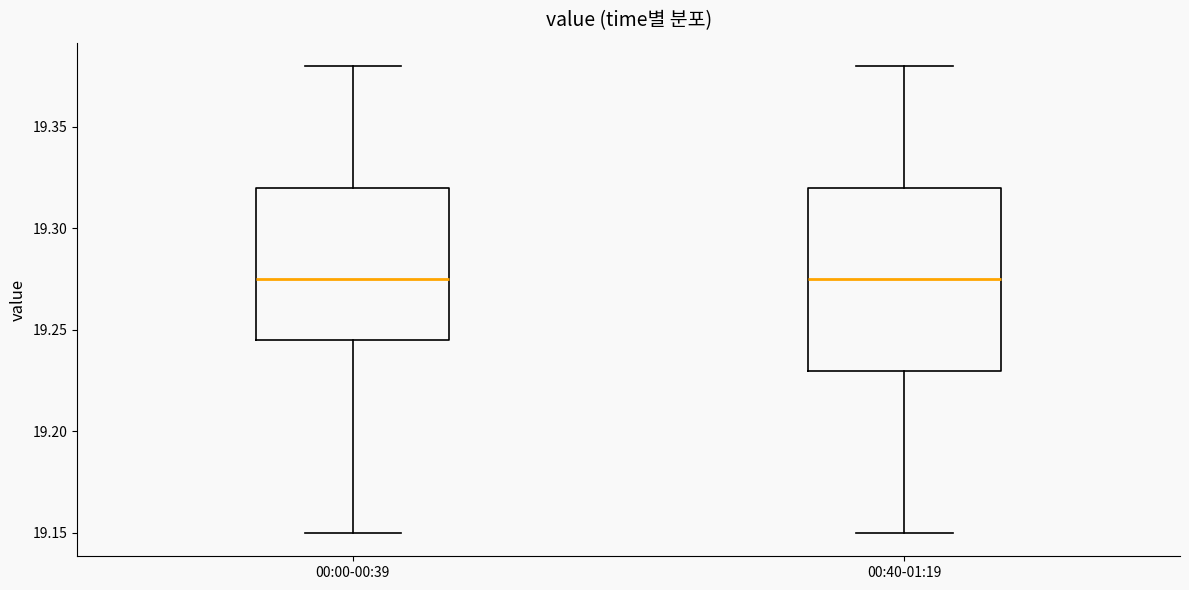

Reading left to right, transcribe this box plot: for each box, give where its median line is, the range the box spans, and where its two whiskers end, as read against the y-axis. The values are not printed on the chart, so give them approximately, as read against the axis.

00:00-00:39: median 19.275, box 19.245 to 19.320, whiskers 19.150 to 19.380
00:40-01:19: median 19.275, box 19.230 to 19.320, whiskers 19.150 to 19.380